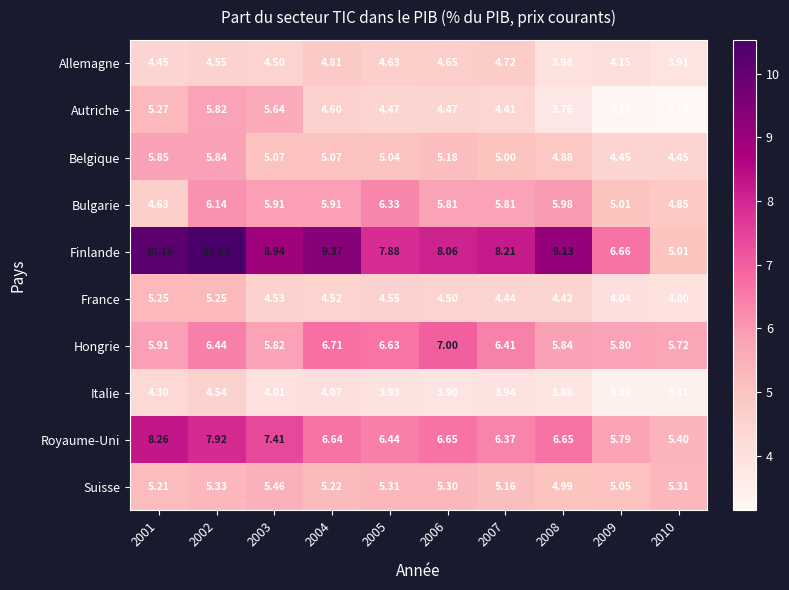

What is the total value across all series at 2004?

56.9